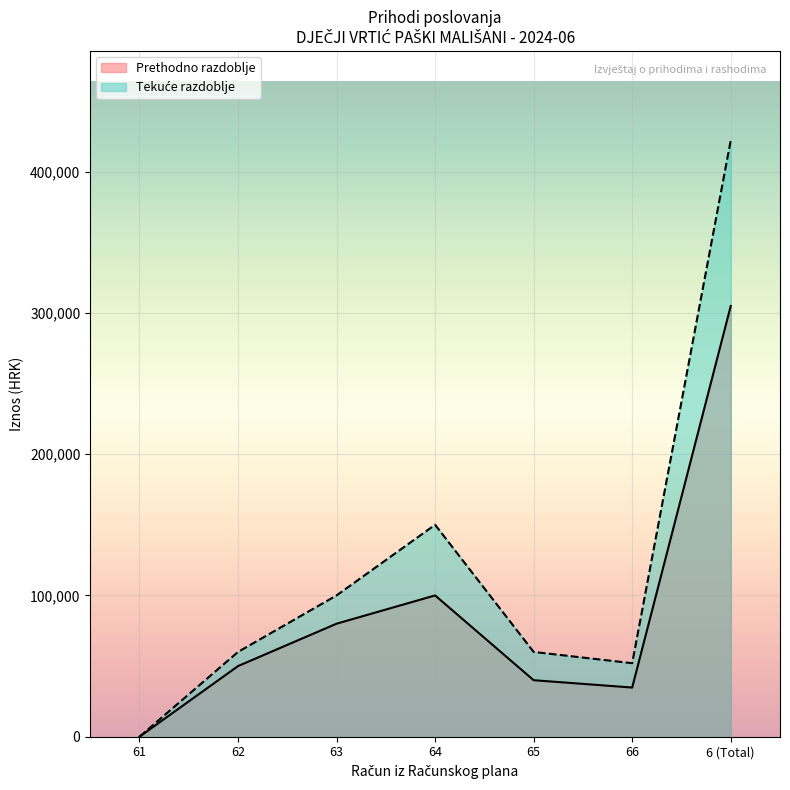

What is the total value across all series at 66?

86846.2